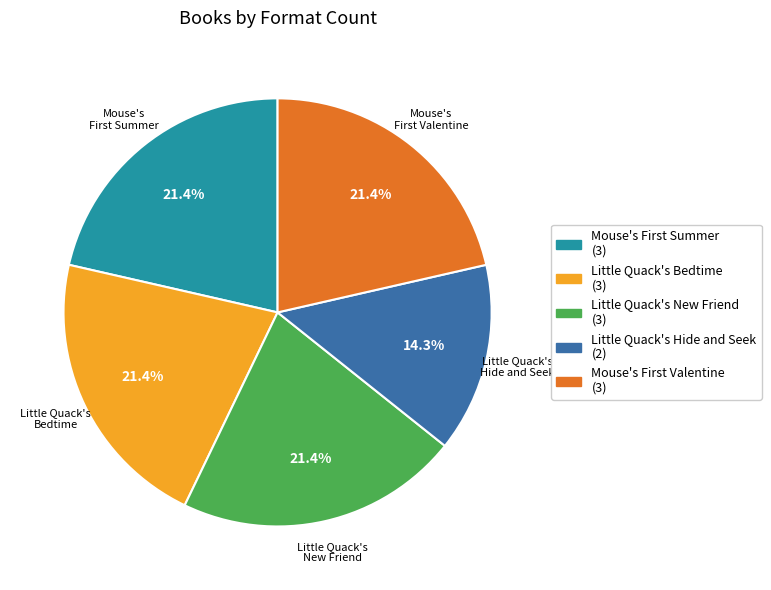

Which category has the smallest portion of the pie?

Little Quack's Hide and Seek